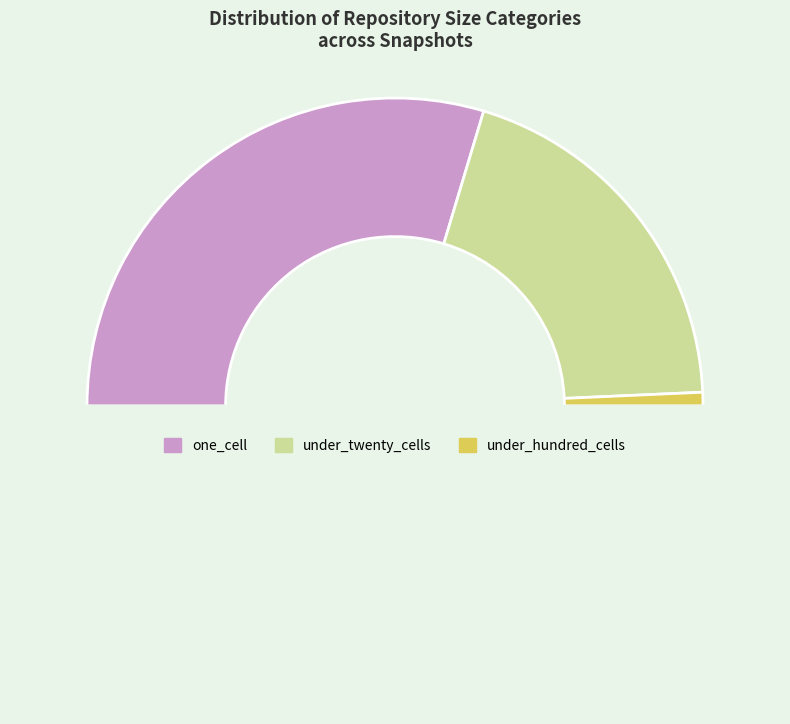

Count the number of slices in the pie.

4